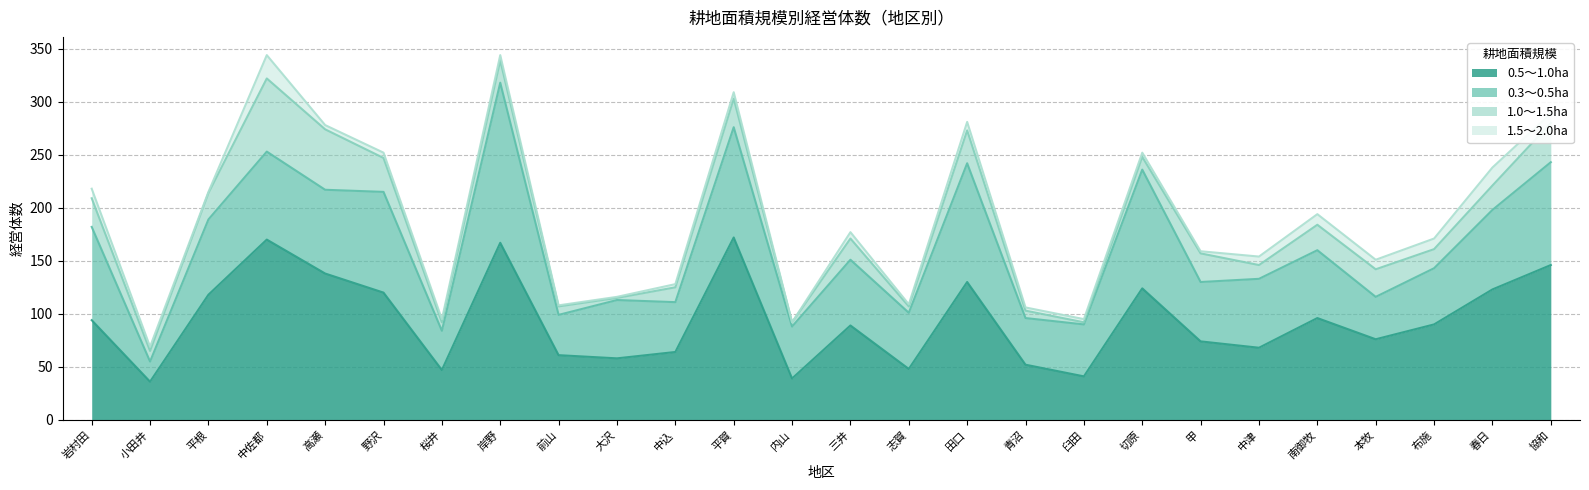

Rank the series by their maximum value, from highest to lowest.

0.5～1.0ha, 0.3～0.5ha, 1.0～1.5ha, 1.5～2.0ha